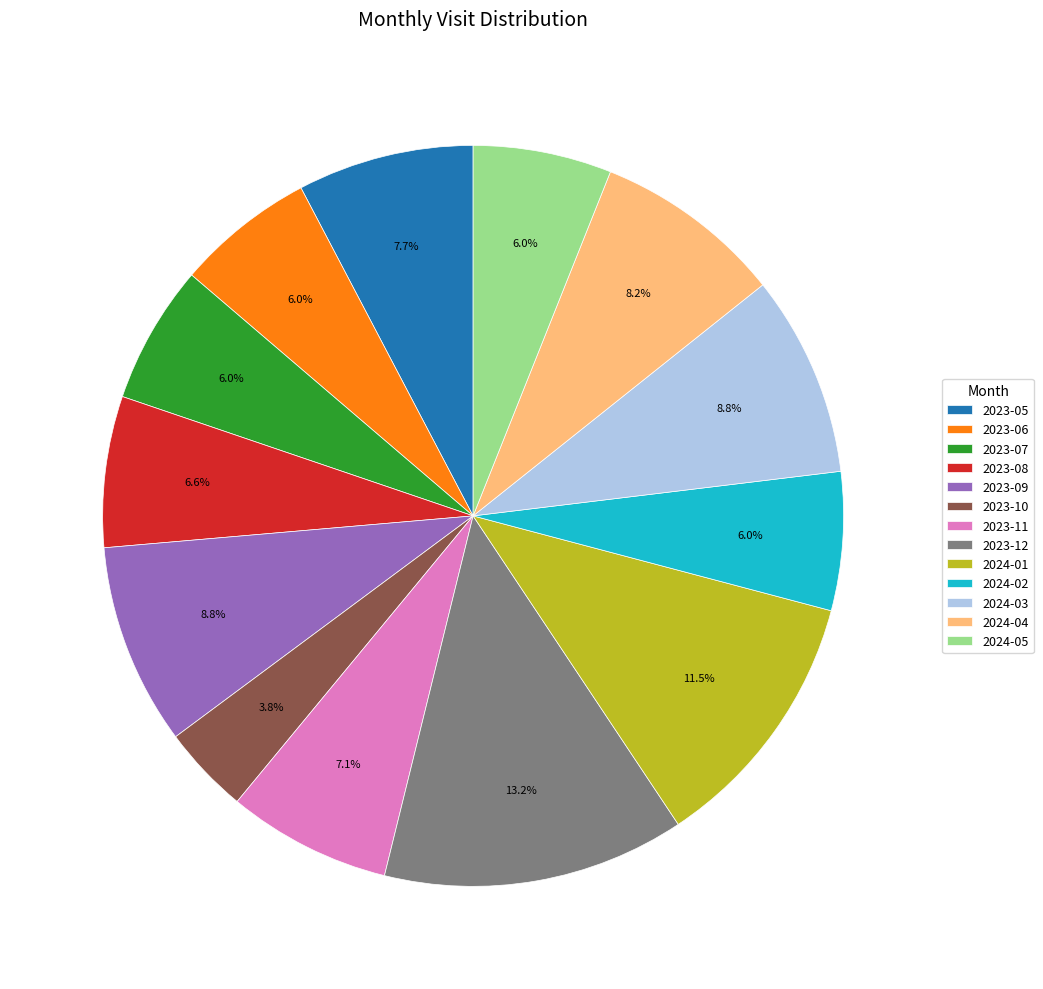

To the nearest percent, what portion does 2023-08 represent?

7%